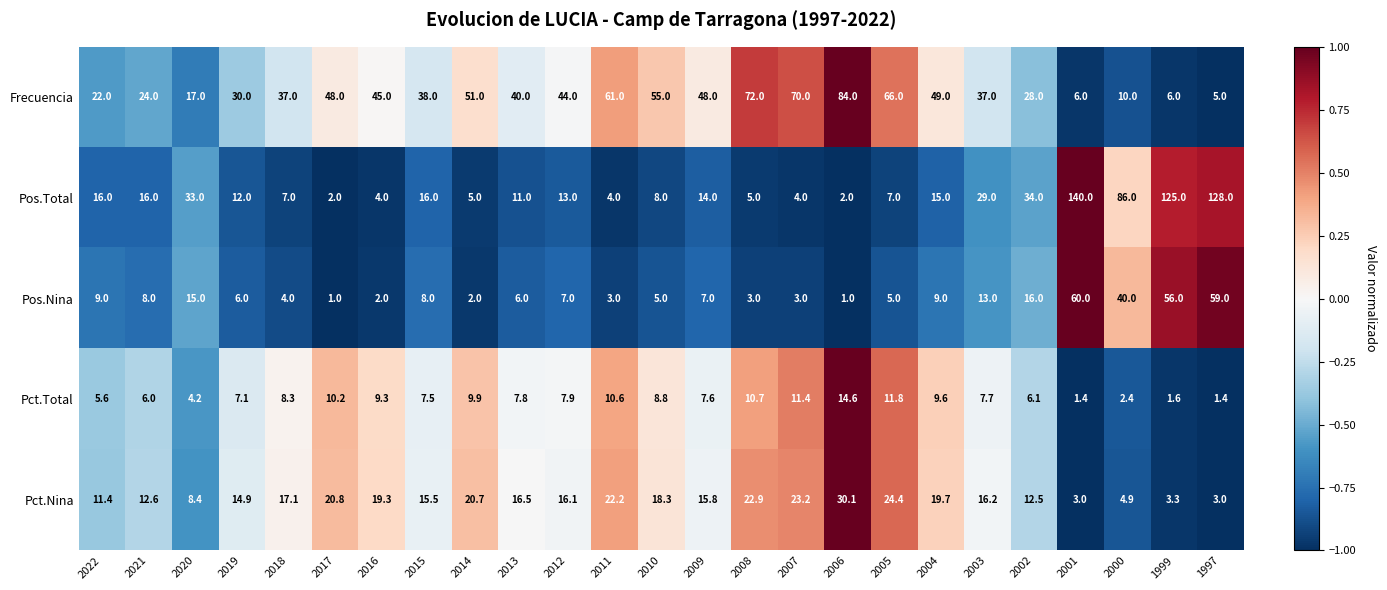

How many distinct data groups are displayed?

5